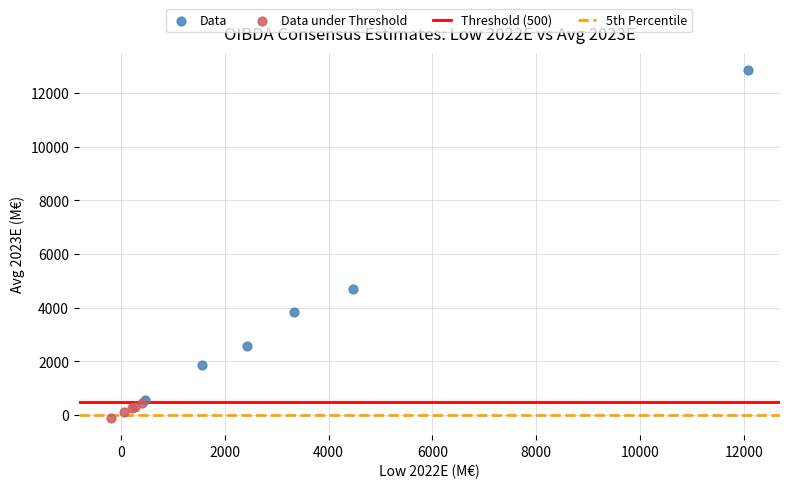

Which series reaches the maximum Y coordinate?

Data